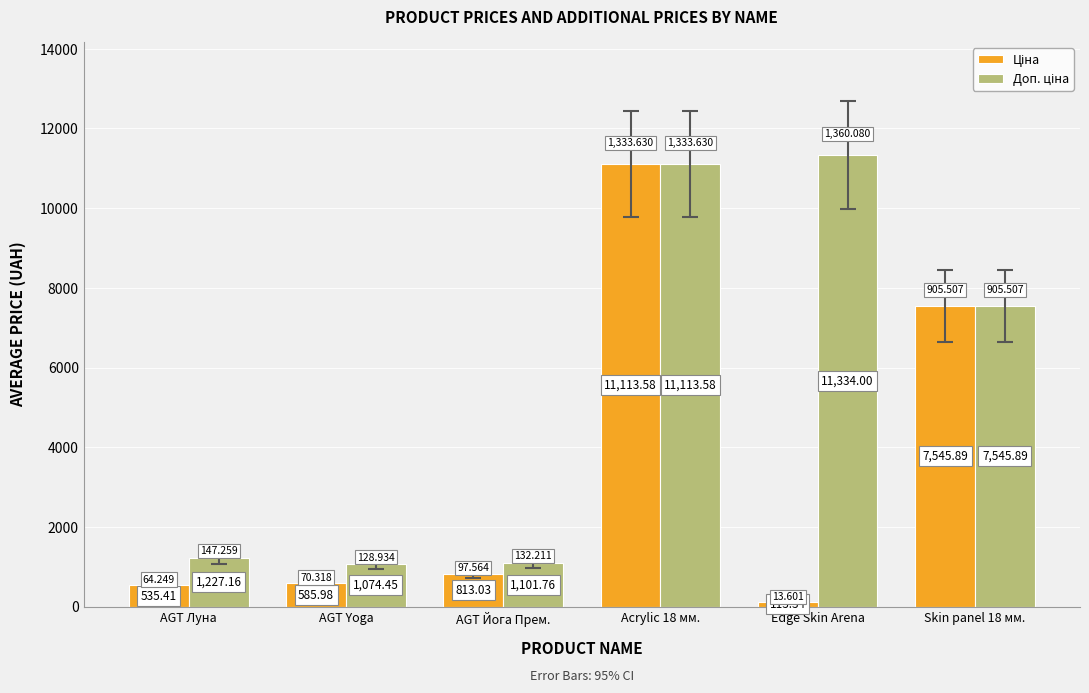

What position from the right is AGT Йога Прем.?

4